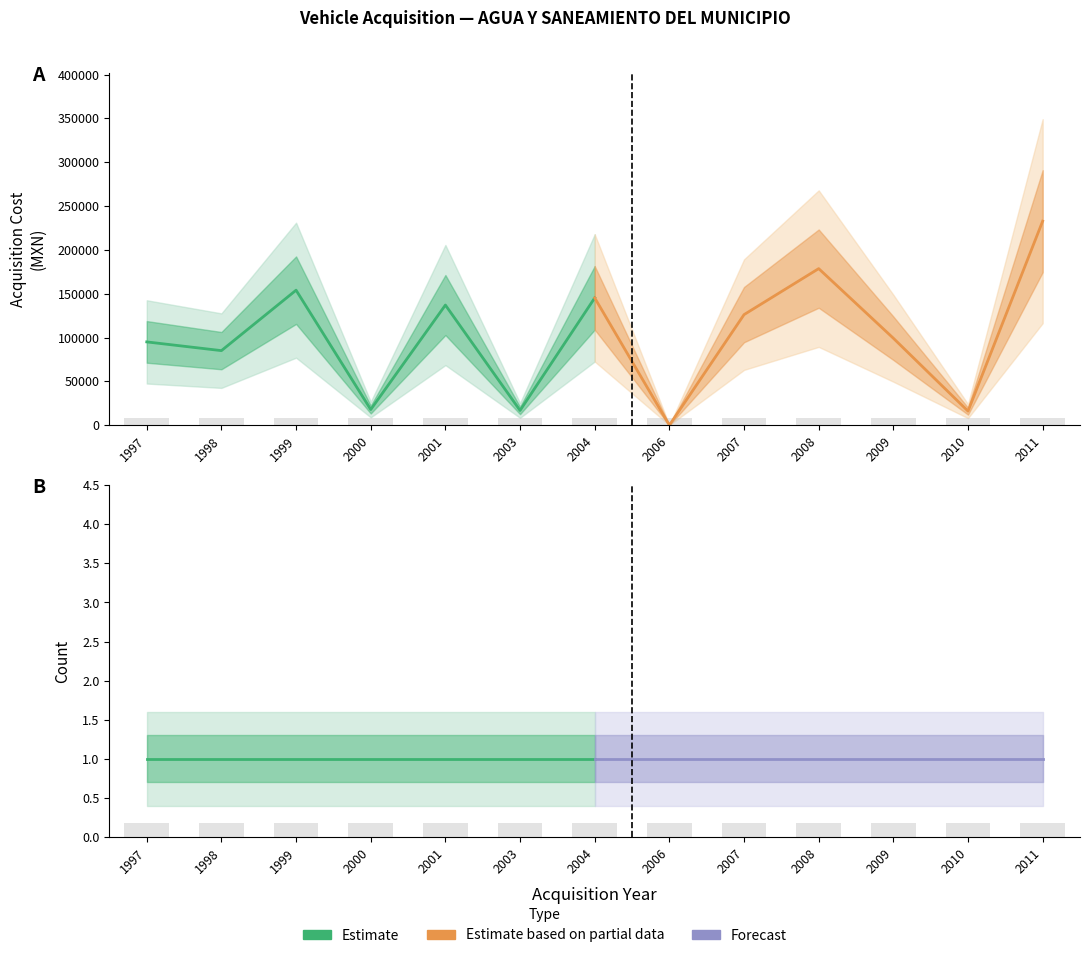

How many data points in Acquisition Cost are less than 99204?

6